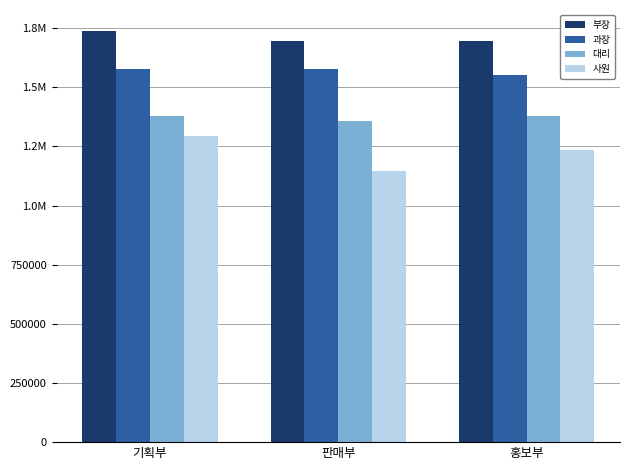

What is the maximum value for 대리?

1380000